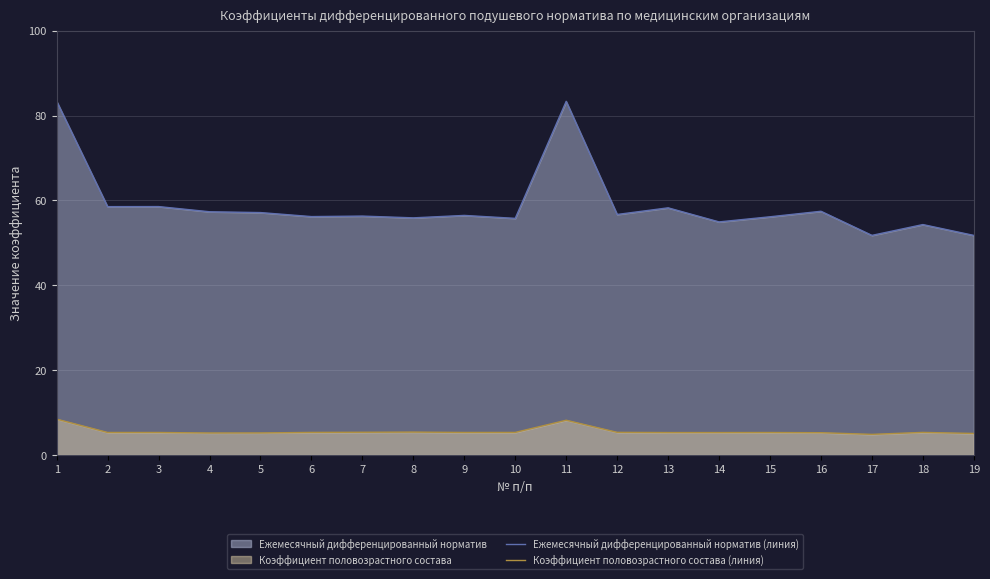

Rank the series at 9 from highest to lowest value.

Ежемесячный дифференцированный норматив (линия), Коэффициент половозрастного состава (линия)